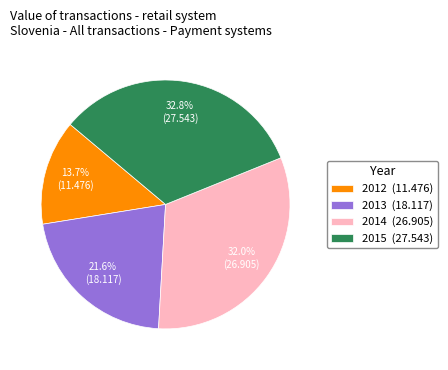

Rank the categories by value from highest to lowest.

2015 (27.543), 2014 (26.905), 2013 (18.117), 2012 (11.476)